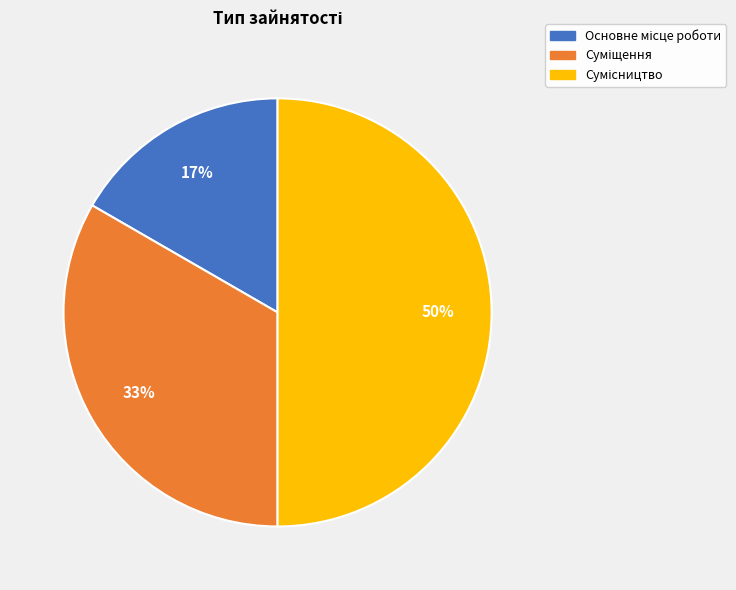

To the nearest percent, what is the average slice percentage?

33%